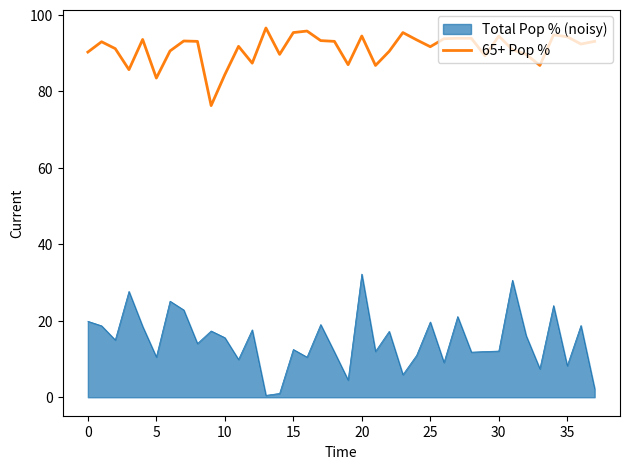

What is the maximum value for 65+ Pop %?

96.6